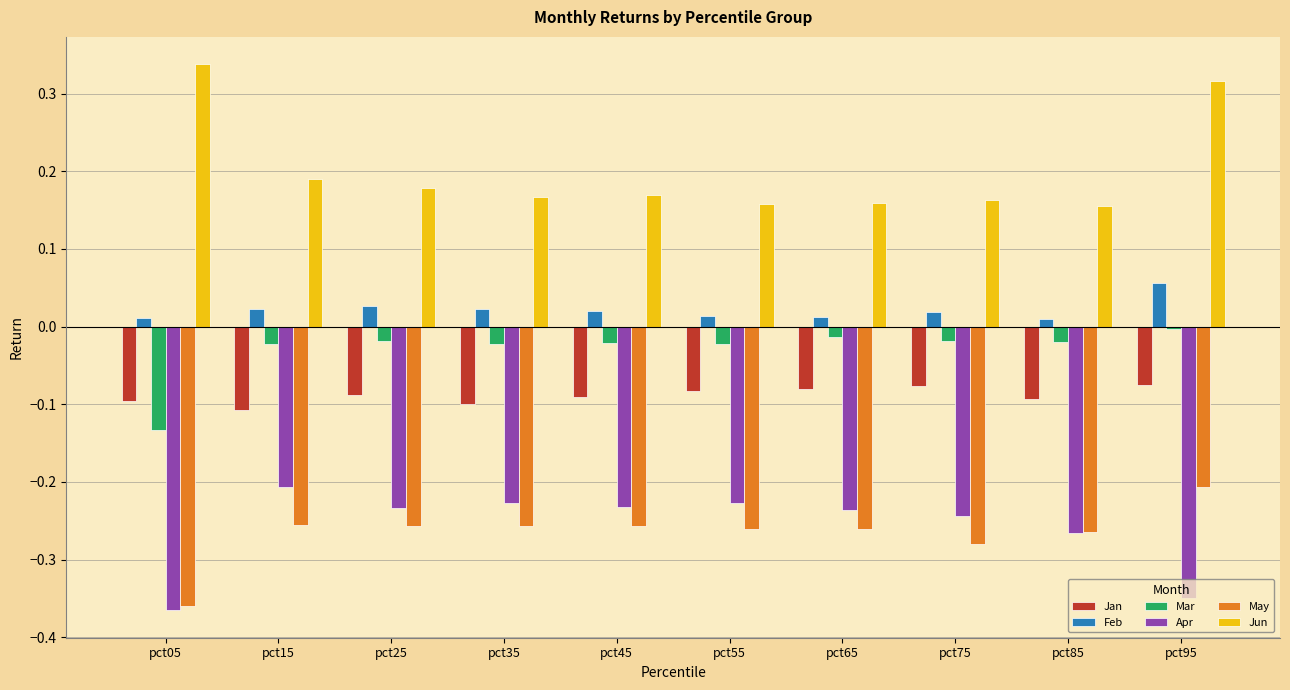

True or false: Jan has a value of -0.1 at pct85.

True